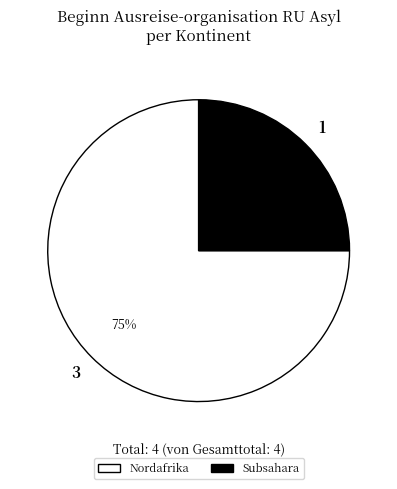

Between Subsahara and Nordafrika, which is larger?

Nordafrika